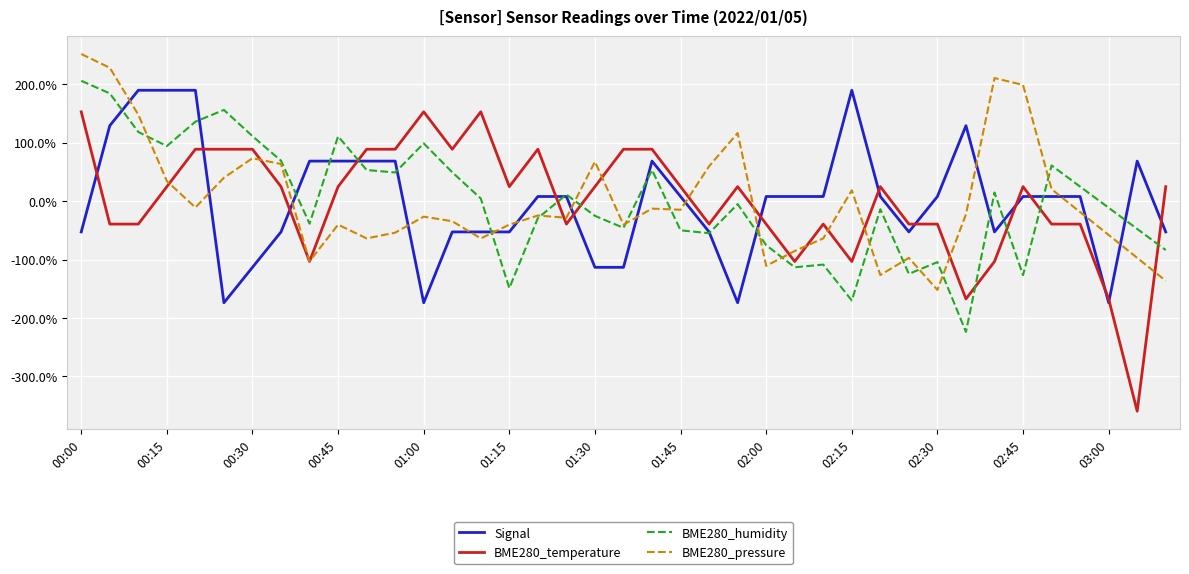

What is the smallest value displayed?

-359.4